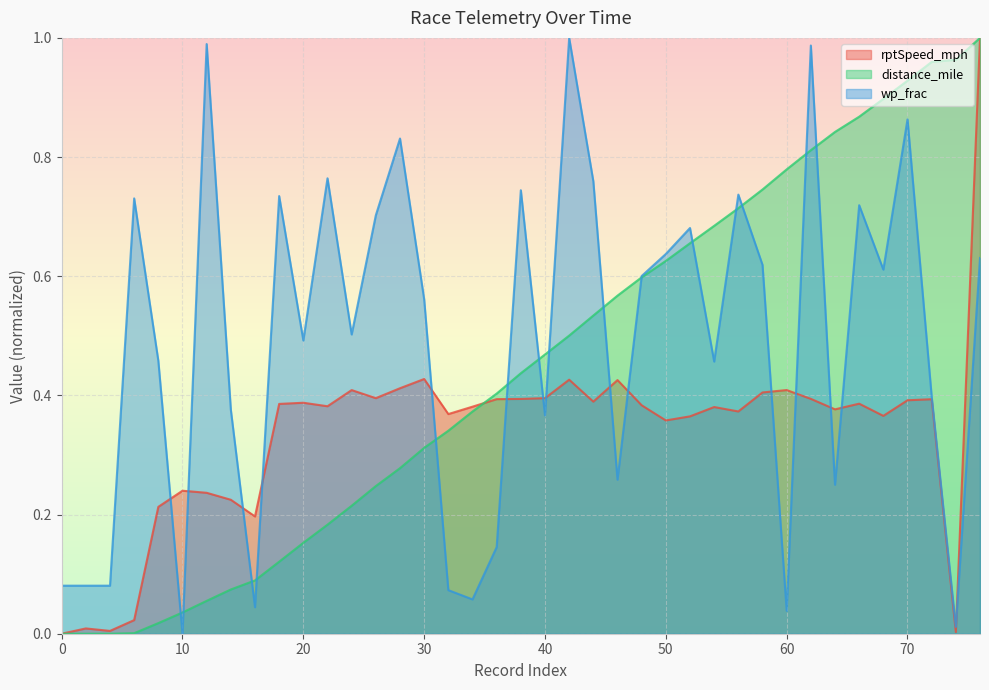

Which series has the largest total across all categories?

wp_frac